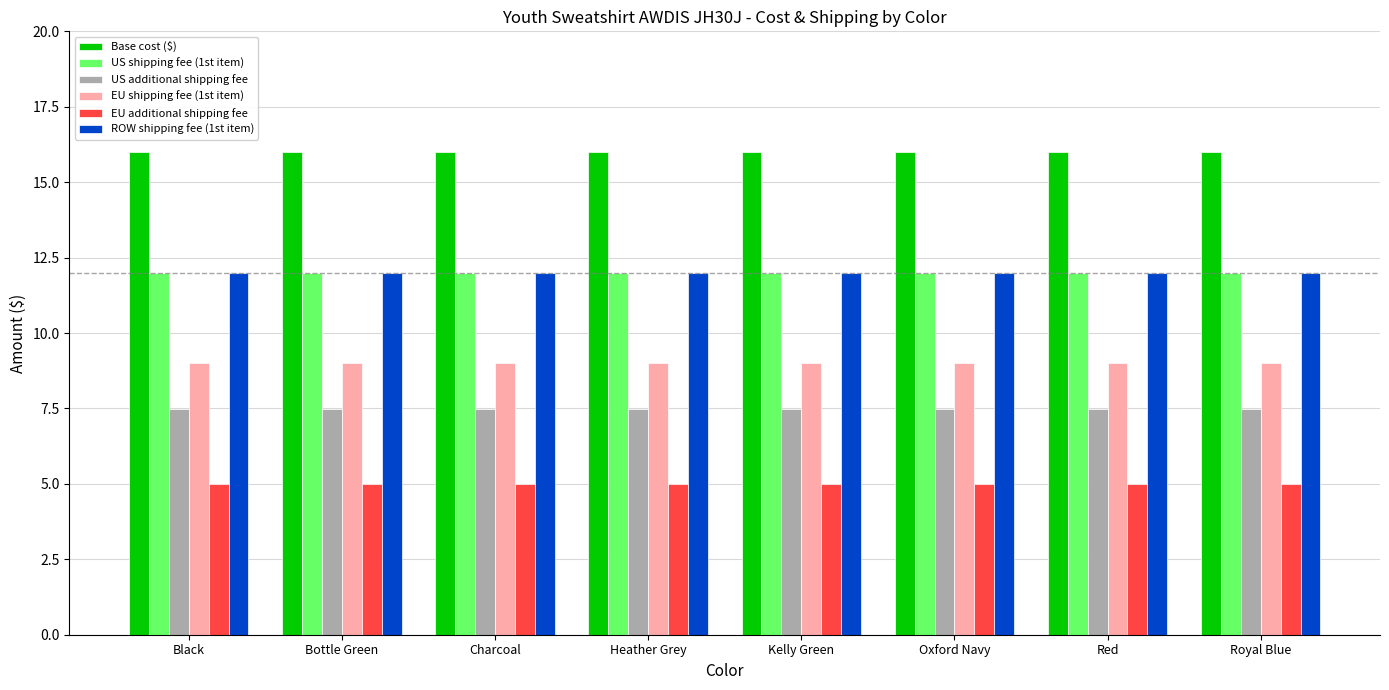

The US additional shipping fee series shows 7.5 at Oxford Navy. True or false?

True